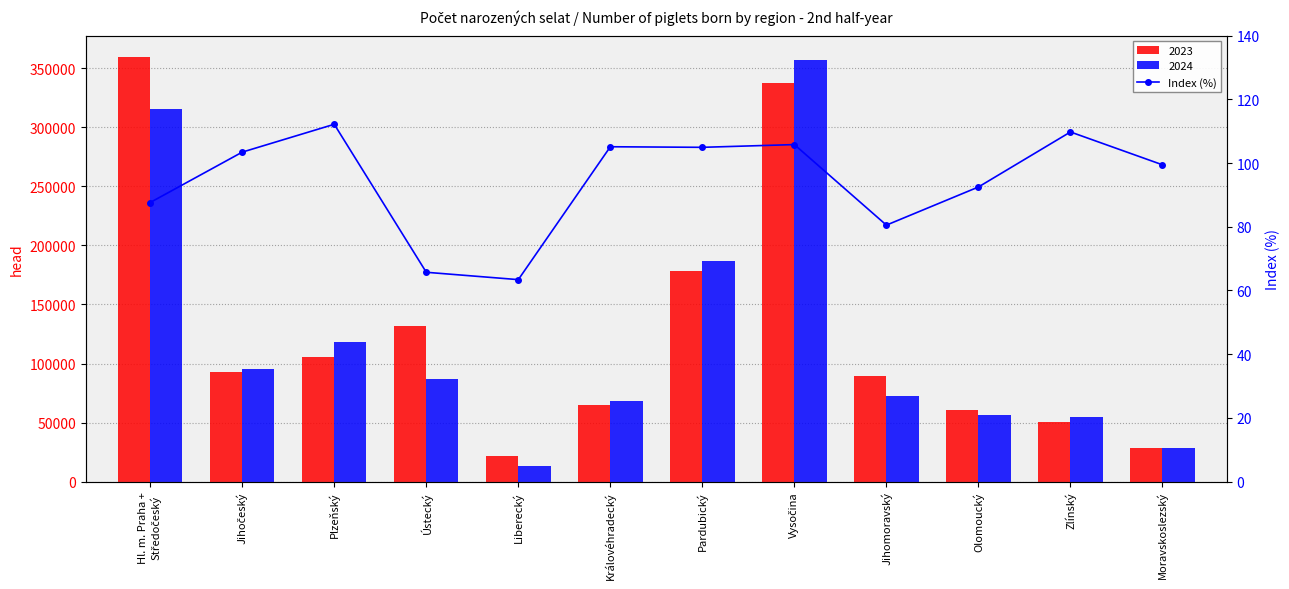

Which has a higher value, Liberecký or Královéhradecký?

Královéhradecký